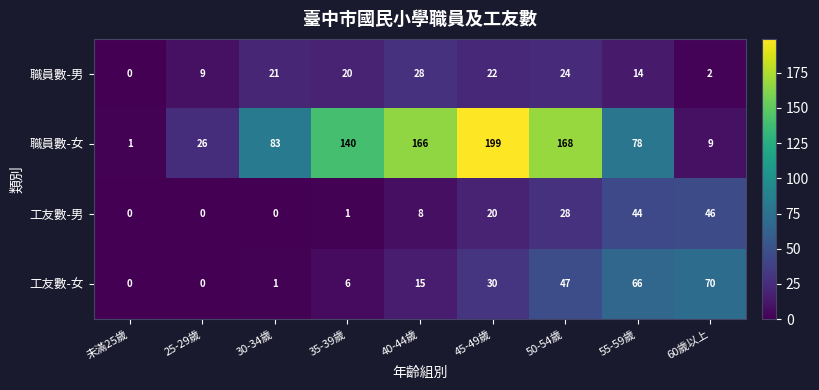

The 工友數-男 series shows 0 at 25-29歲. True or false?

True